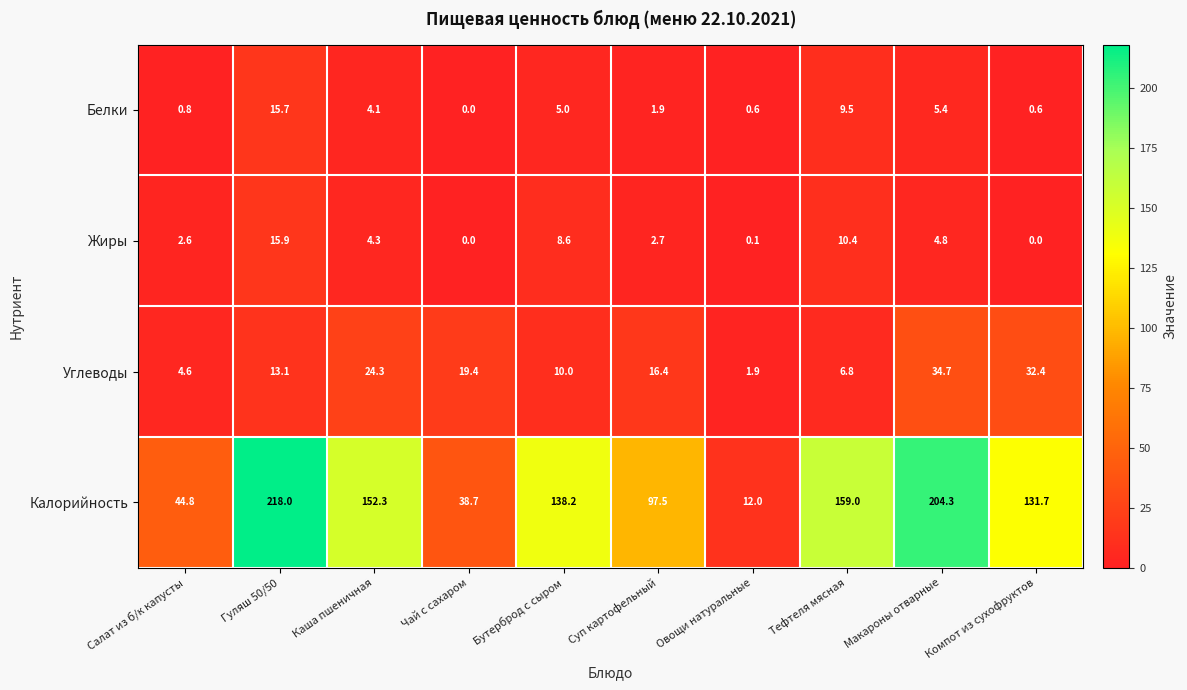

True or false: Жиры has a value of 0.1 at Овощи натуральные.

True